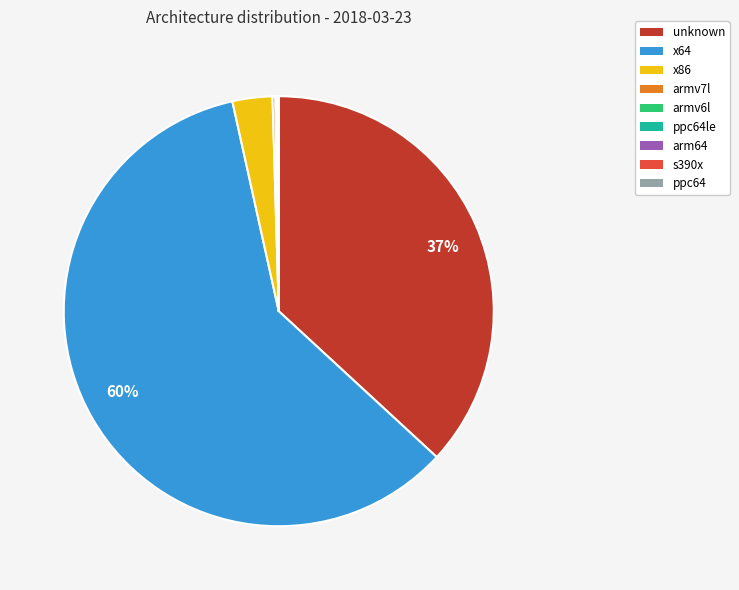

Does any single category account for the majority?

Yes